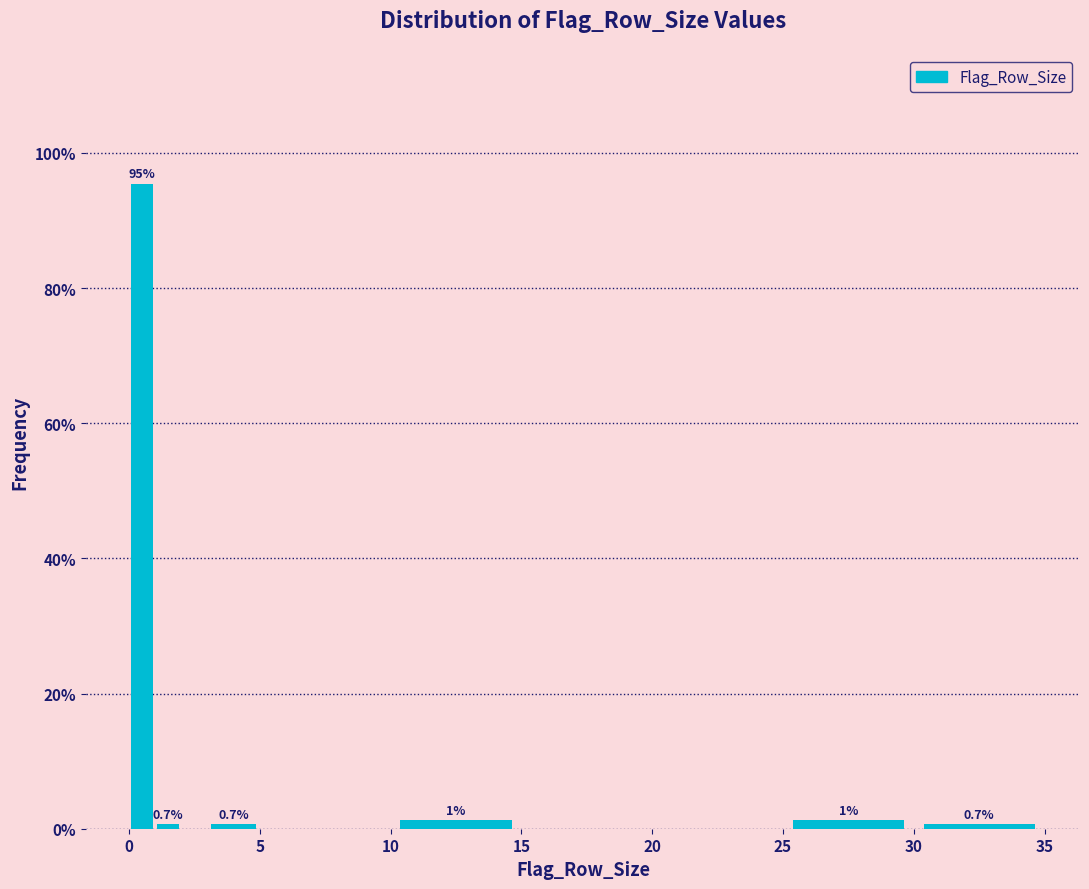

Around what value on the x-axis is the tallest bar? Give the approximate position of its centre, as read against the axis.

0.5